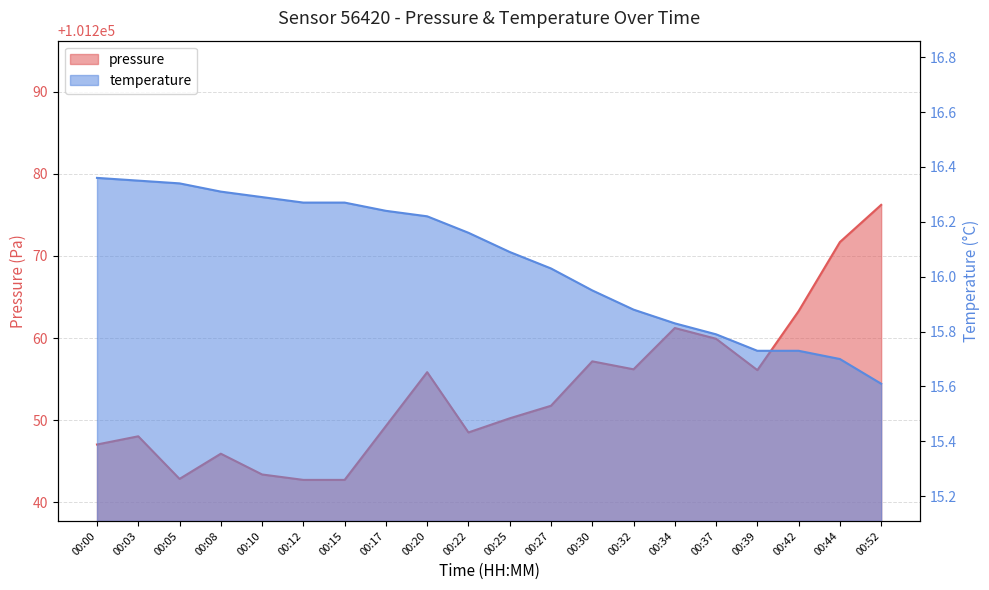

How many data points in temperature are less than 16?

8